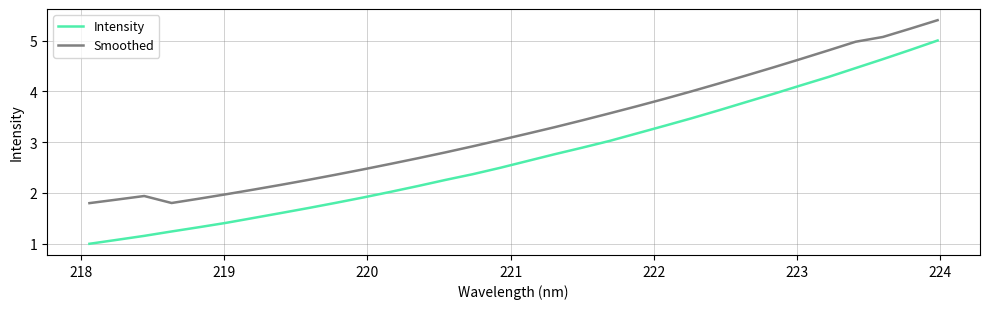

List the series in order of their peak value, highest first.

Smoothed, Intensity